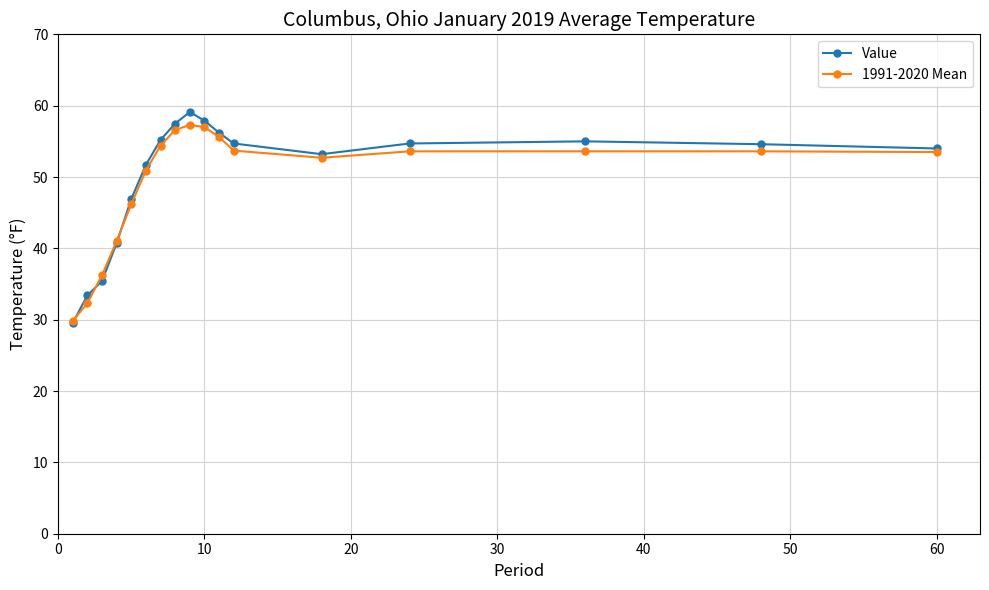

True or false: Value has more than 0 points higher than both neighbors.

True